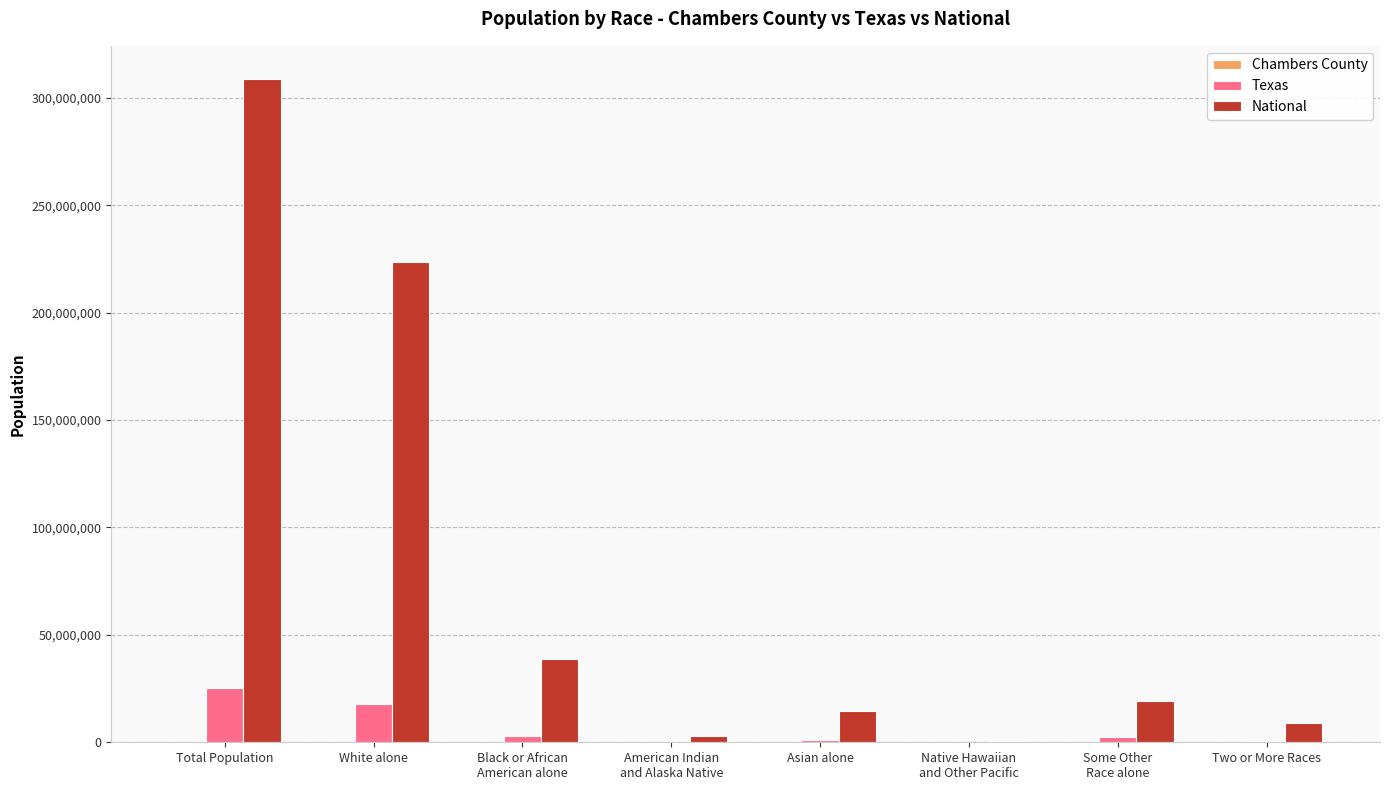

At which category is the sum across all series the highest?

Total Population